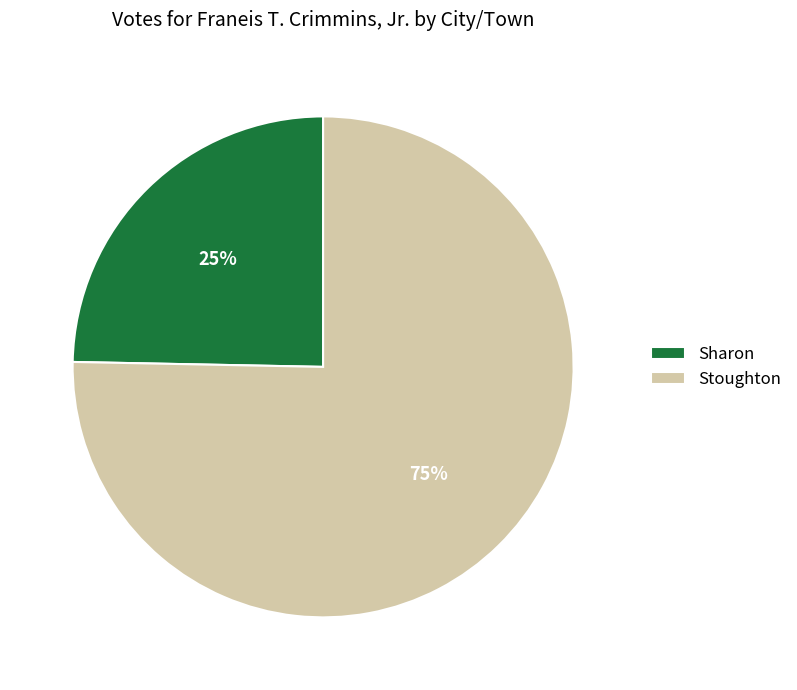

Which slice is the largest?

Stoughton